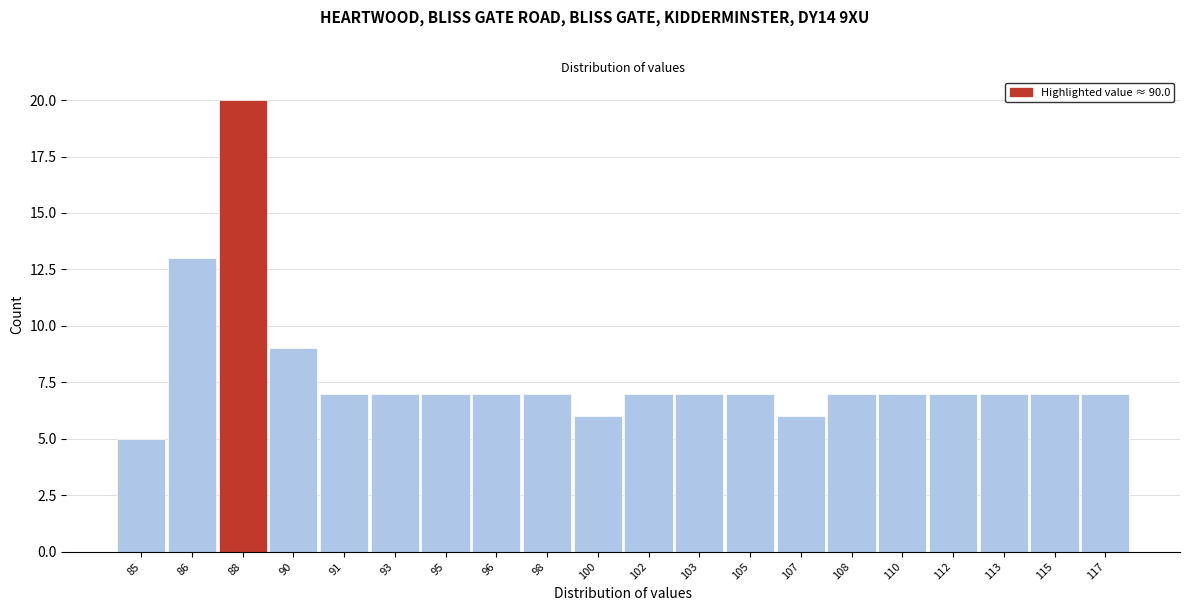

Reading left to right, list all the values displayed in this chart.

85=5	86=13	88=20	90=9	91=7	93=7	95=7	96=7	98=7	100=6	102=7	103=7	105=7	107=6	108=7	110=7	112=7	113=7	115=7	117=7